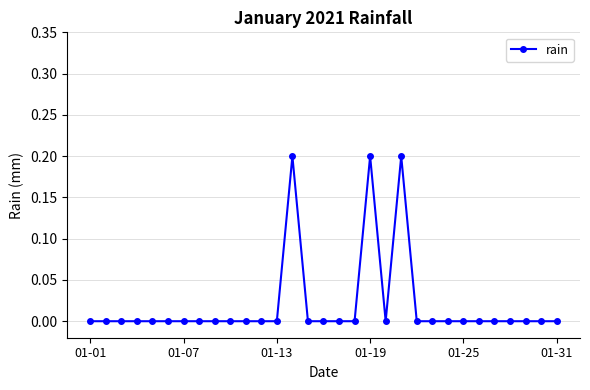

What is the sum of all values?

0.6